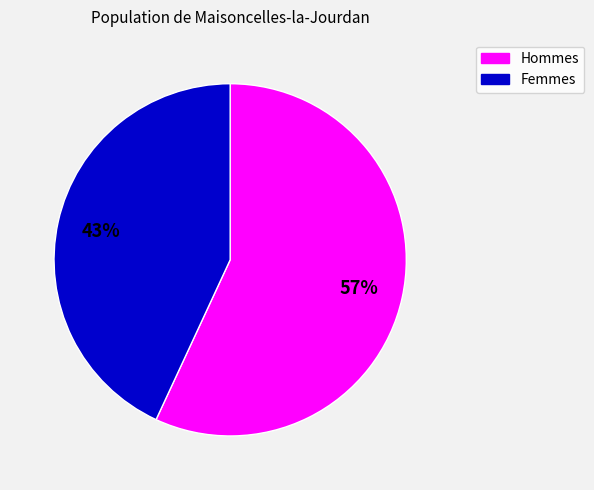

Is there any slice that represents more than half of the pie?

Yes